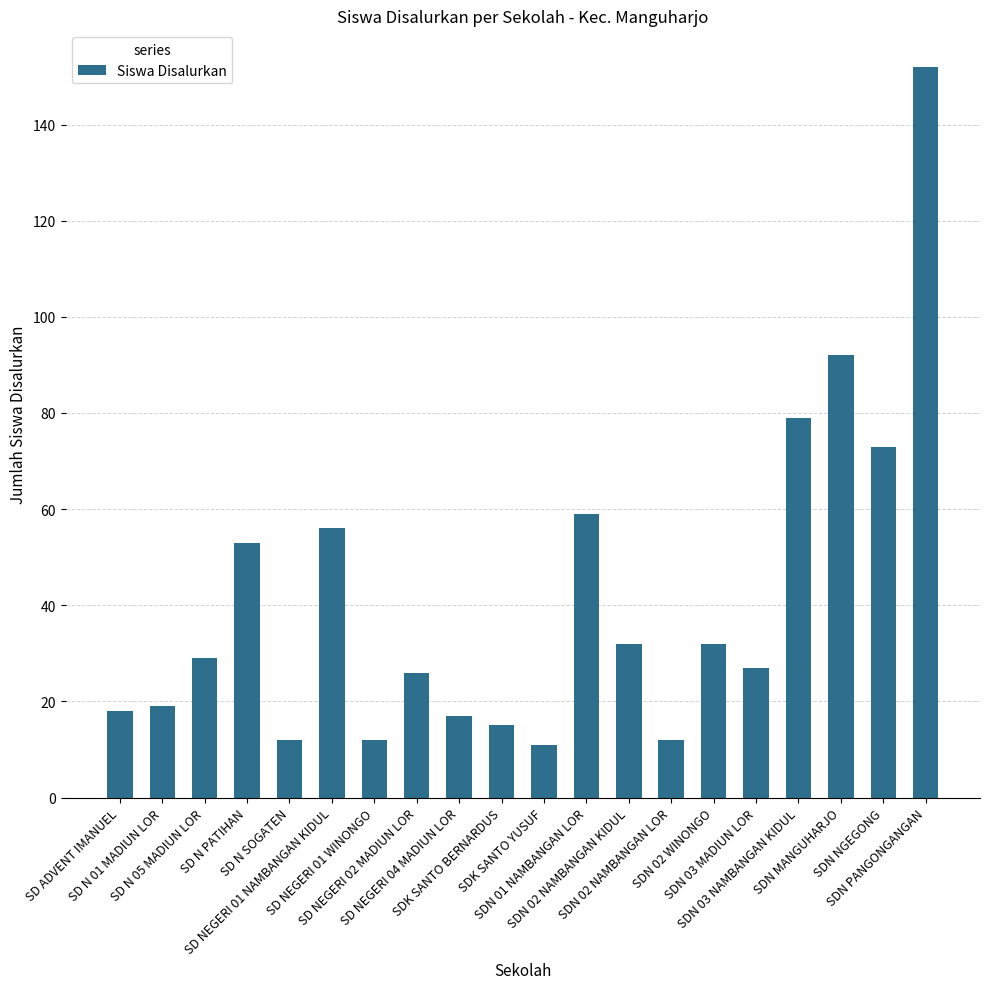

What is the label of the 11th bar from the left?

SDK SANTO YUSUF